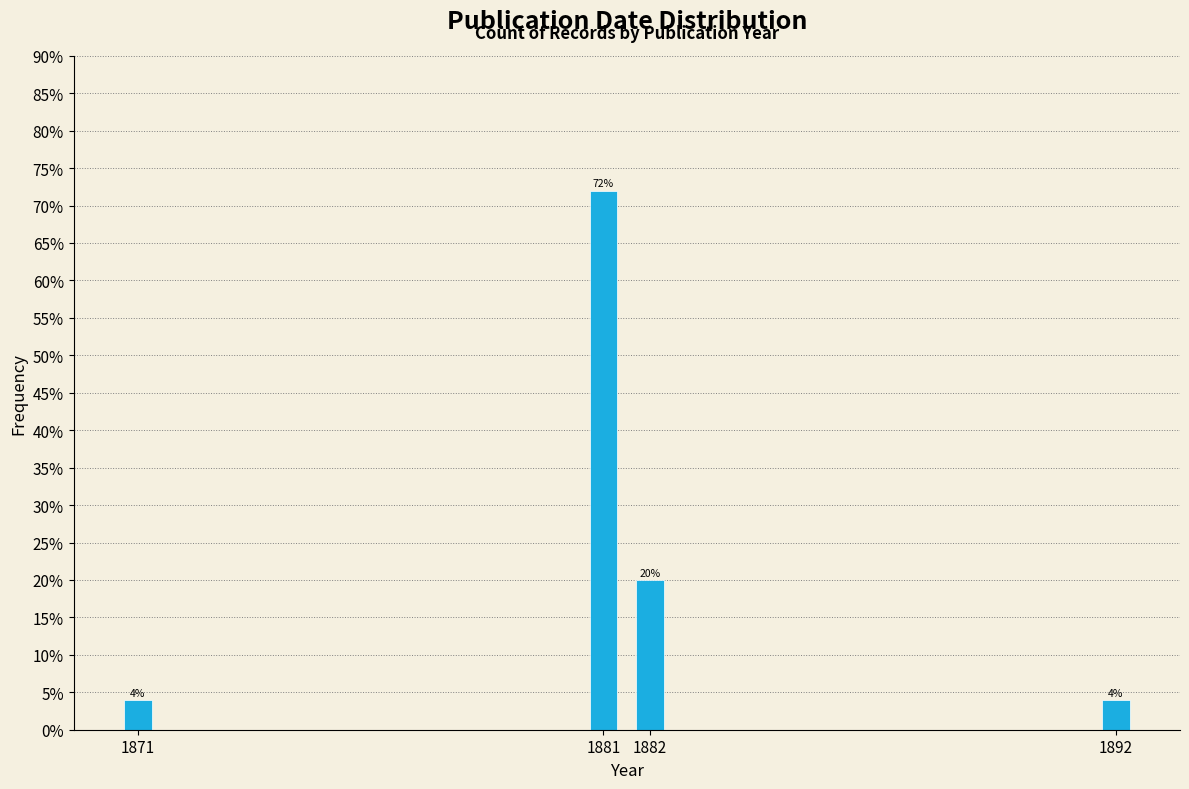

Reading right to left, transcribe all the data shown in this chart.

4	20	72	4